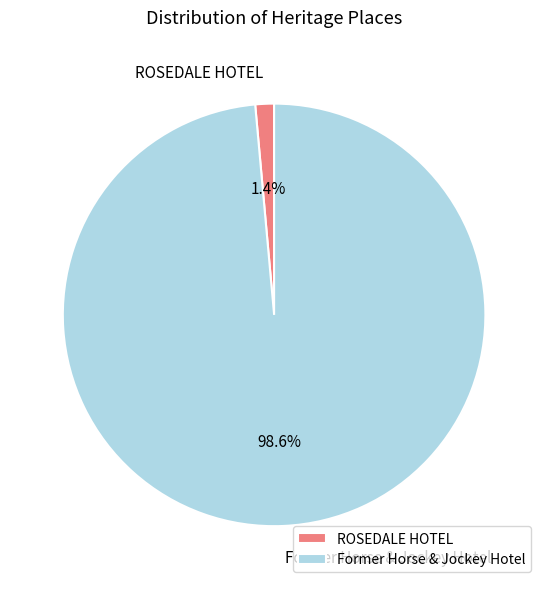

Count the number of slices in the pie.

2